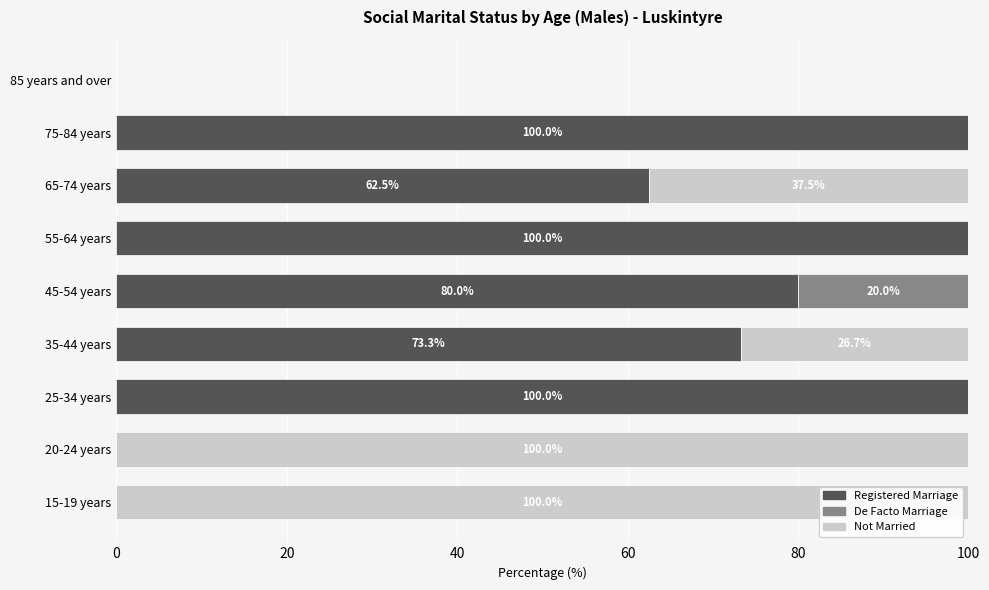

How many data points in Registered Marriage are above 73?

5